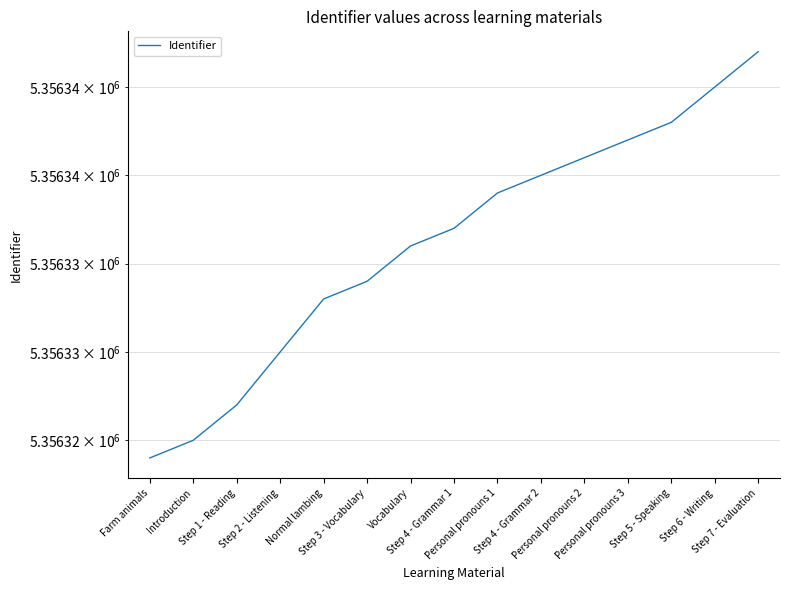

At which category does the chart reach its peak across all series?

Step 7 - Evaluation